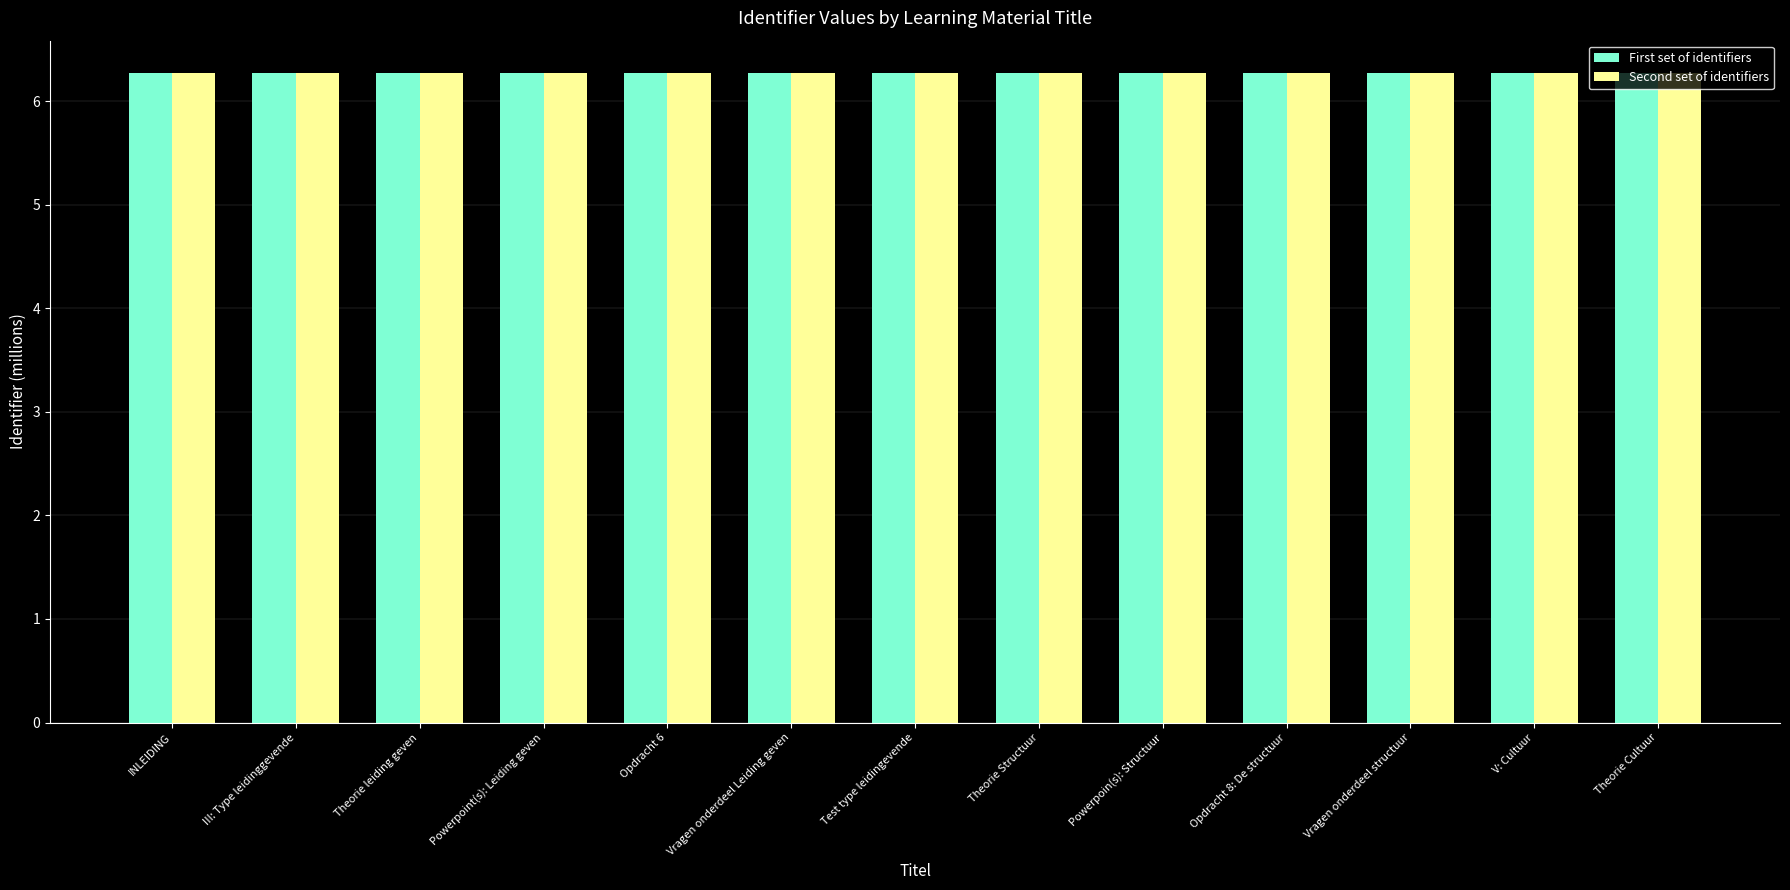

Is it true that Second set of identifiers equals 3.3 at Theorie Structuur?

False